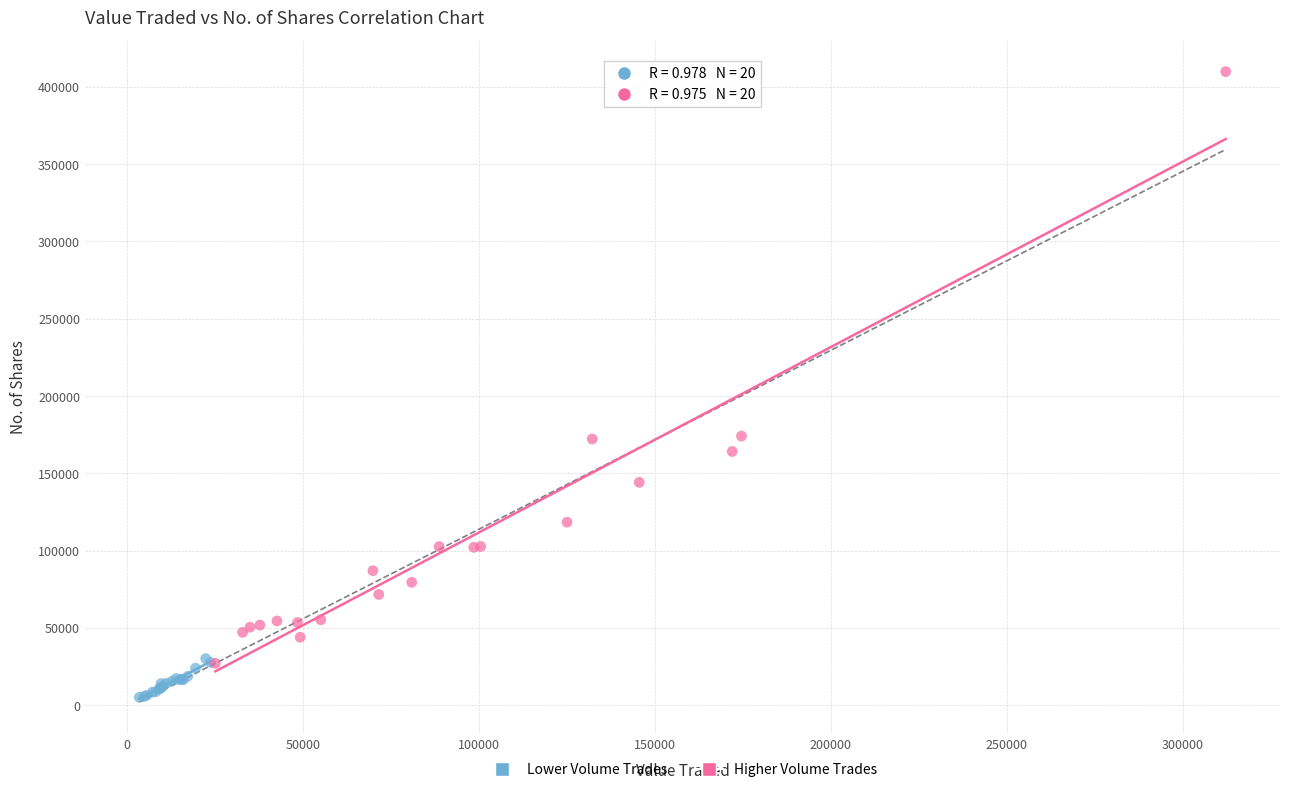

Which series contains the lowest Y value?

Lower Volume Trades